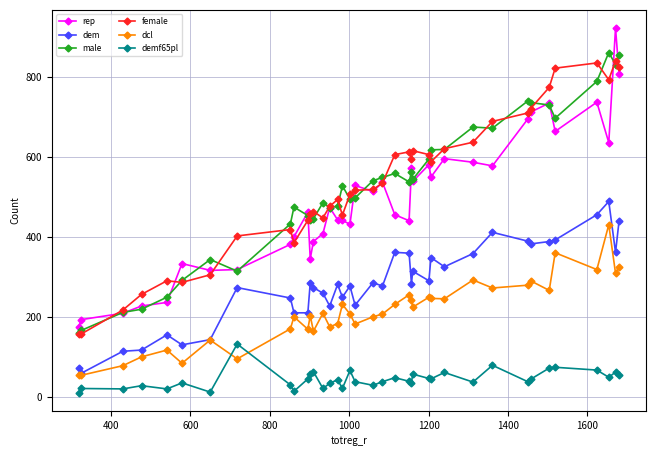

True or false: female has more than 2 interior local peaks.

True